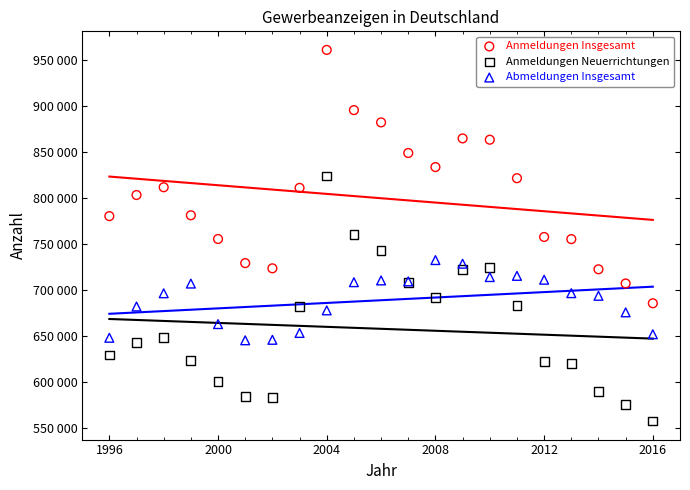

Which series reaches the maximum Y coordinate?

Anmeldungen Insgesamt